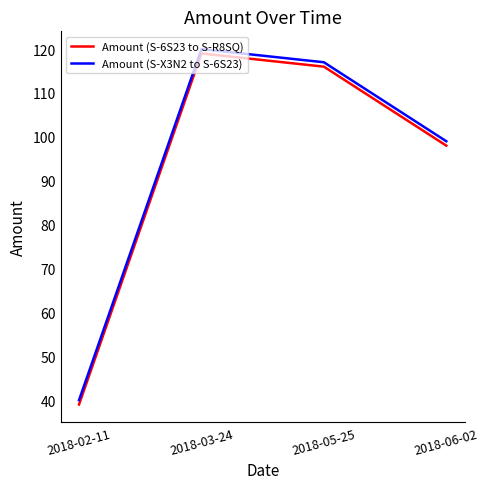

How many series are shown in this chart?

2